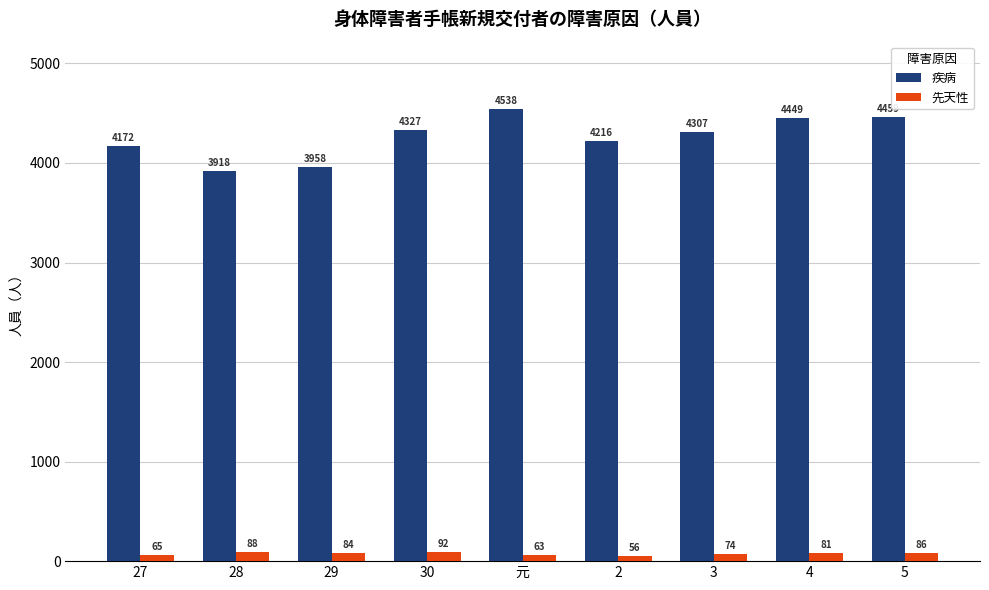

What is the difference between the 先天性 values at 30 and 29?

8